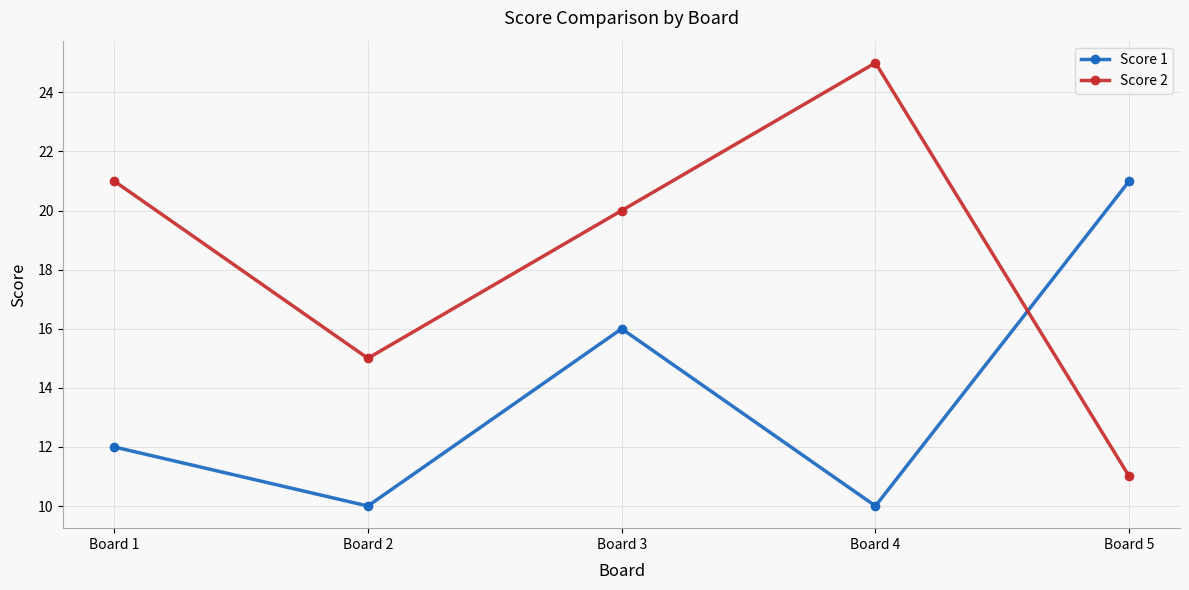

At how many categories does at least one series exceed 23?

1